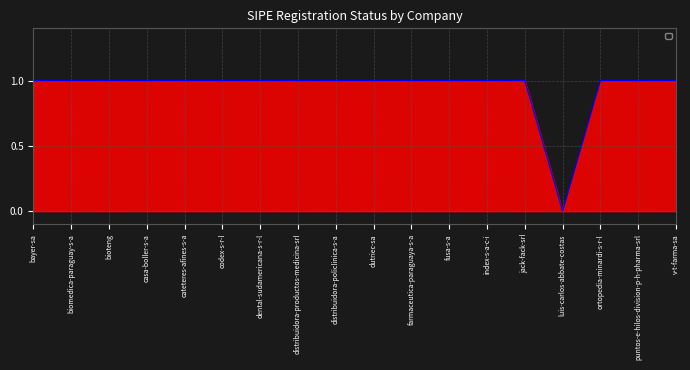

True or false: the data shows 1 at puntos-e-hilos-division-p-h-pharma-srl.

True